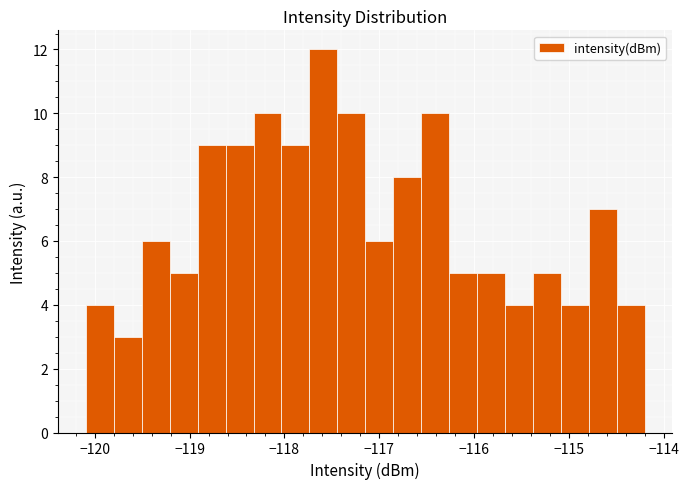

Around what value on the x-axis is the tallest bar? Give the approximate position of its centre, as read against the axis.

-117.6